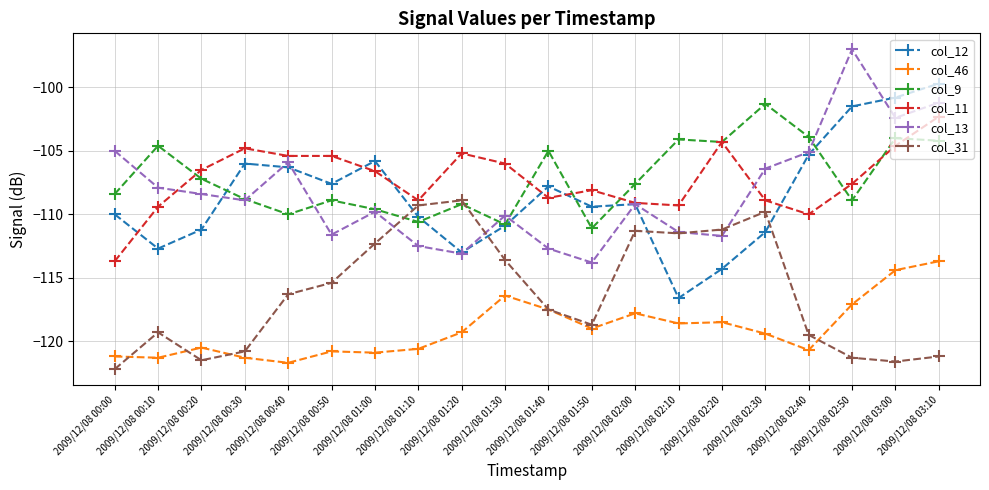

True or false: col_12 has more than 2 interior local peaks.

True